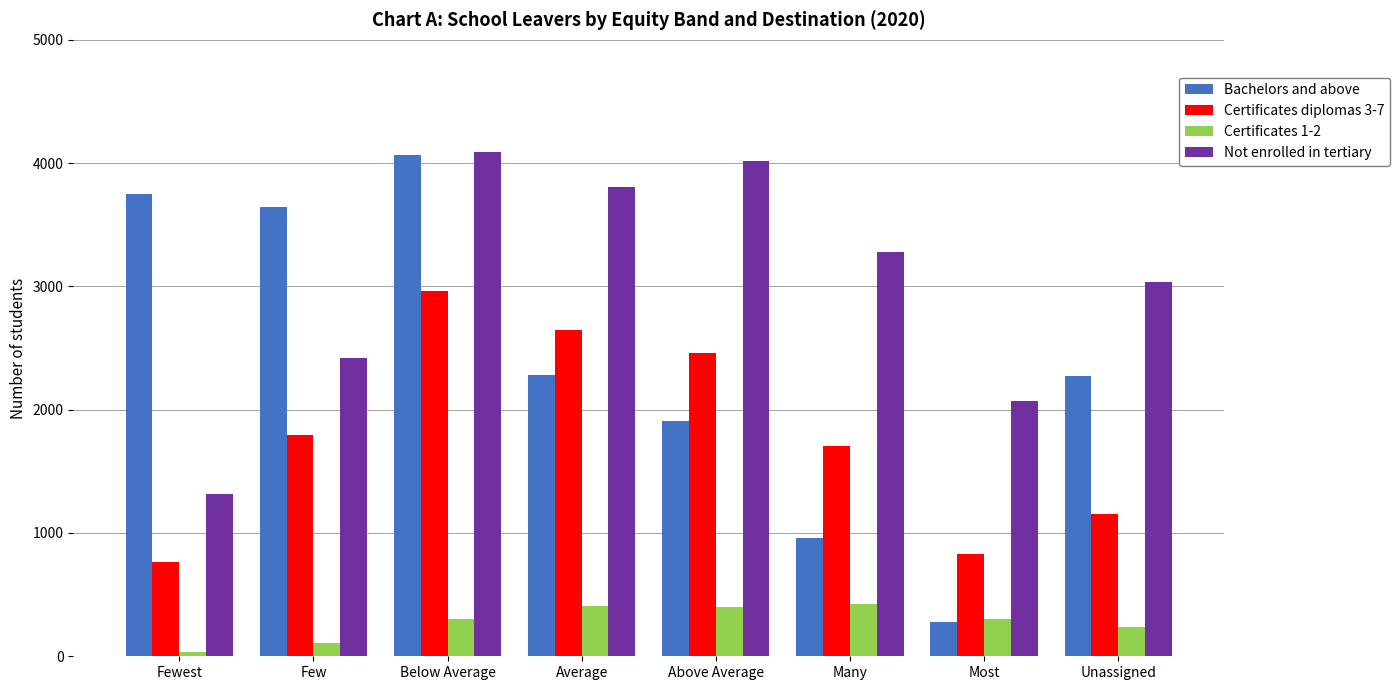

At which category is the sum across all series the highest?

Below Average